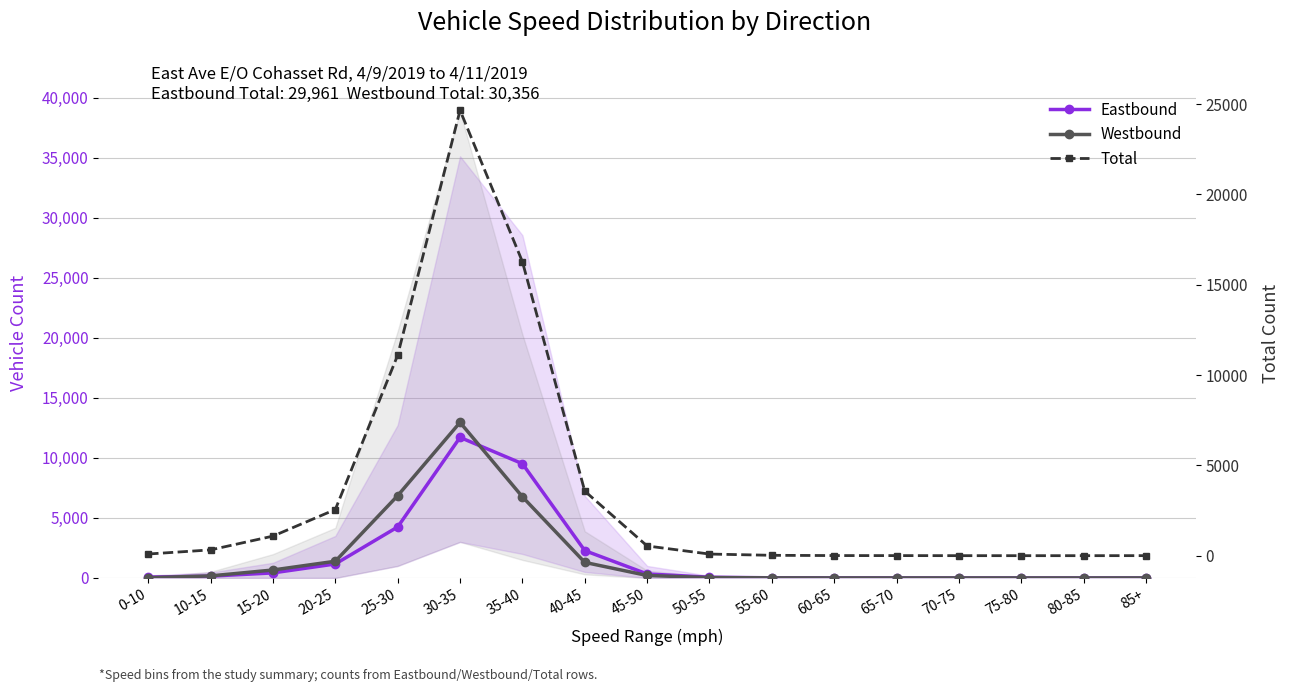

How many data points in Total are less than 92?

8